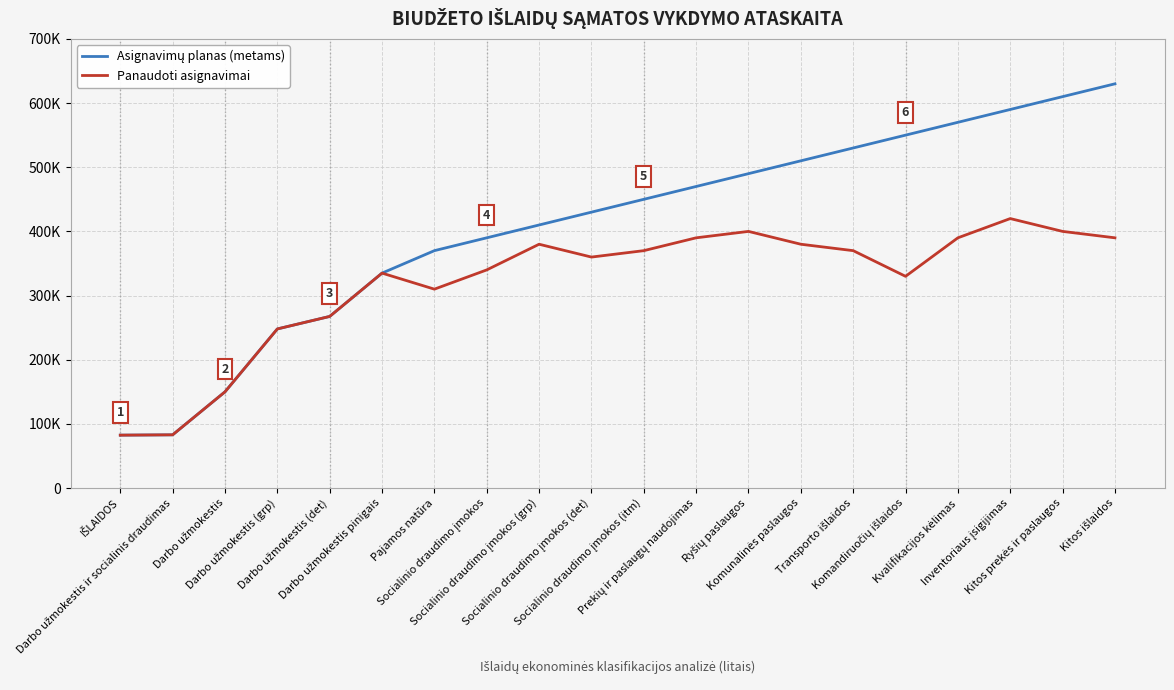

Is this an area chart (filled region under the line)?

No